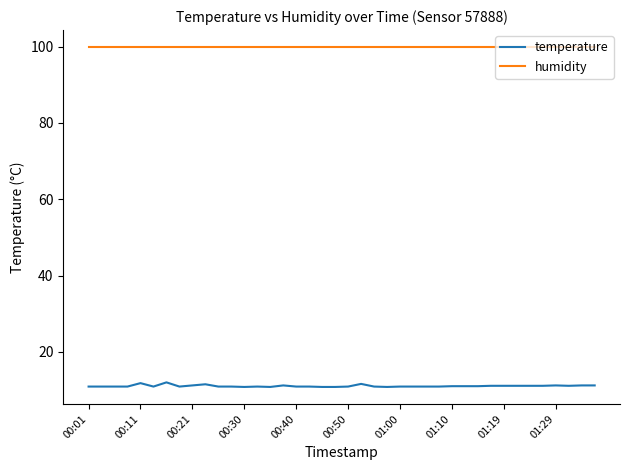

True or false: temperature and humidity cross at least once.

False